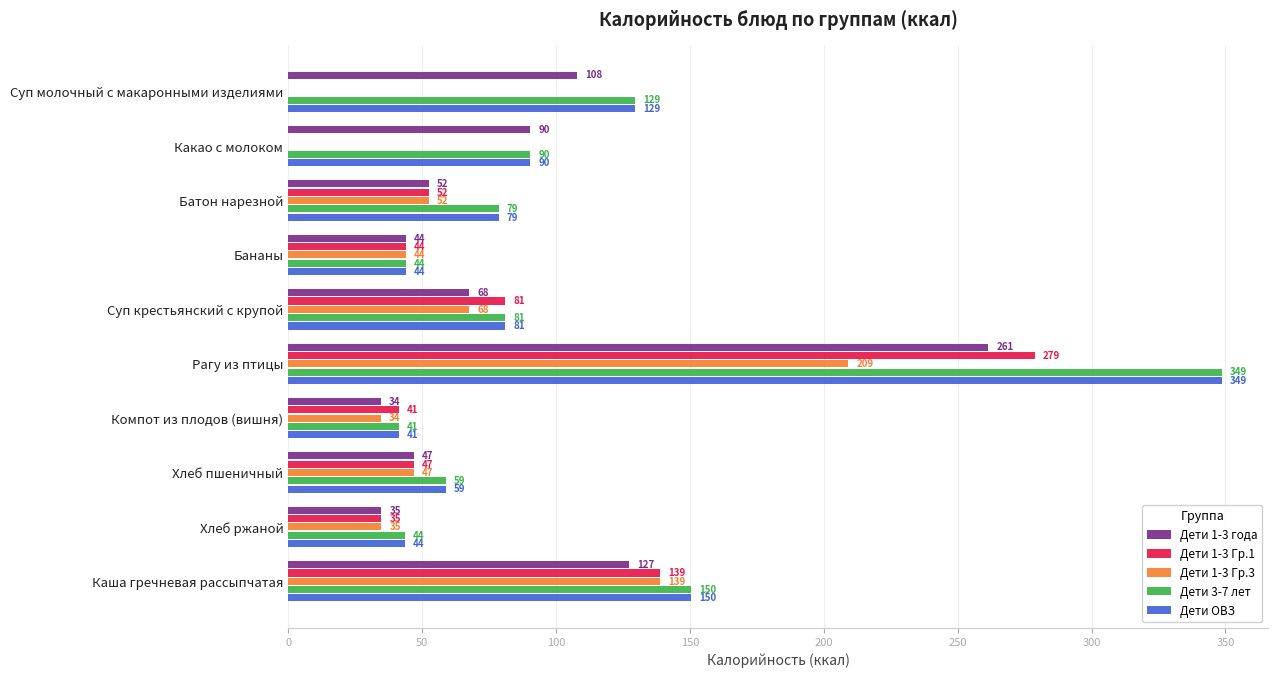

Where is Дети 1-3 Гр.3 nearest to the value 104?

Каша гречневая рассыпчатая